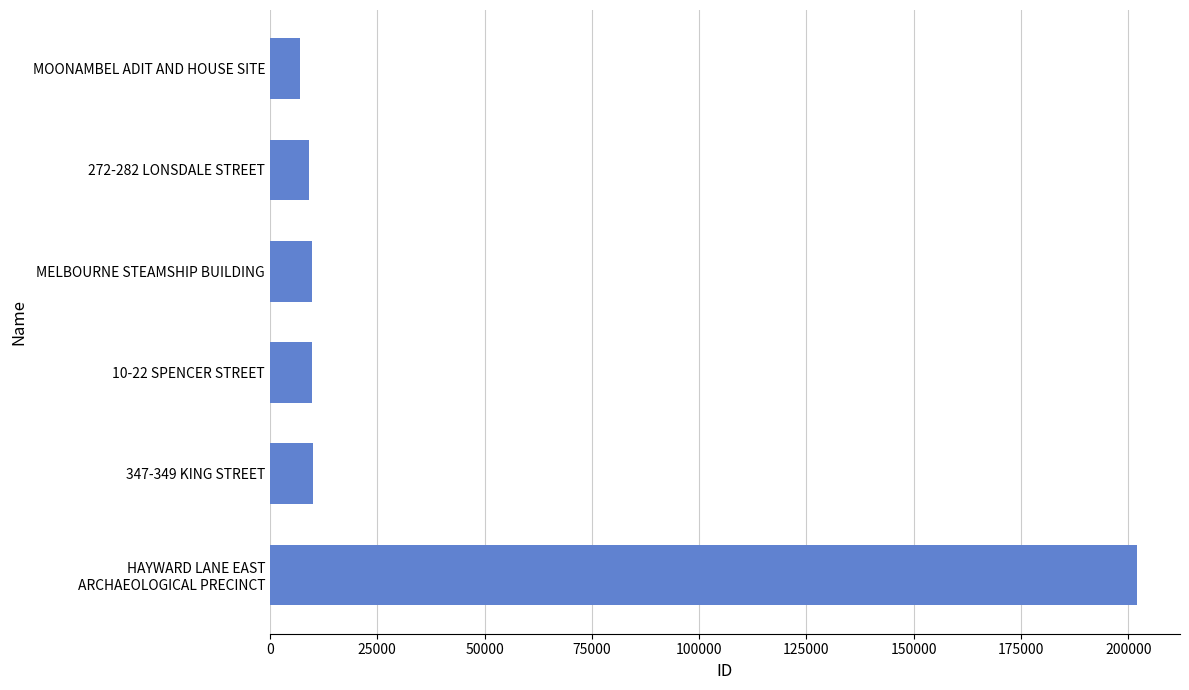

What is the maximum value shown in the chart?

201935